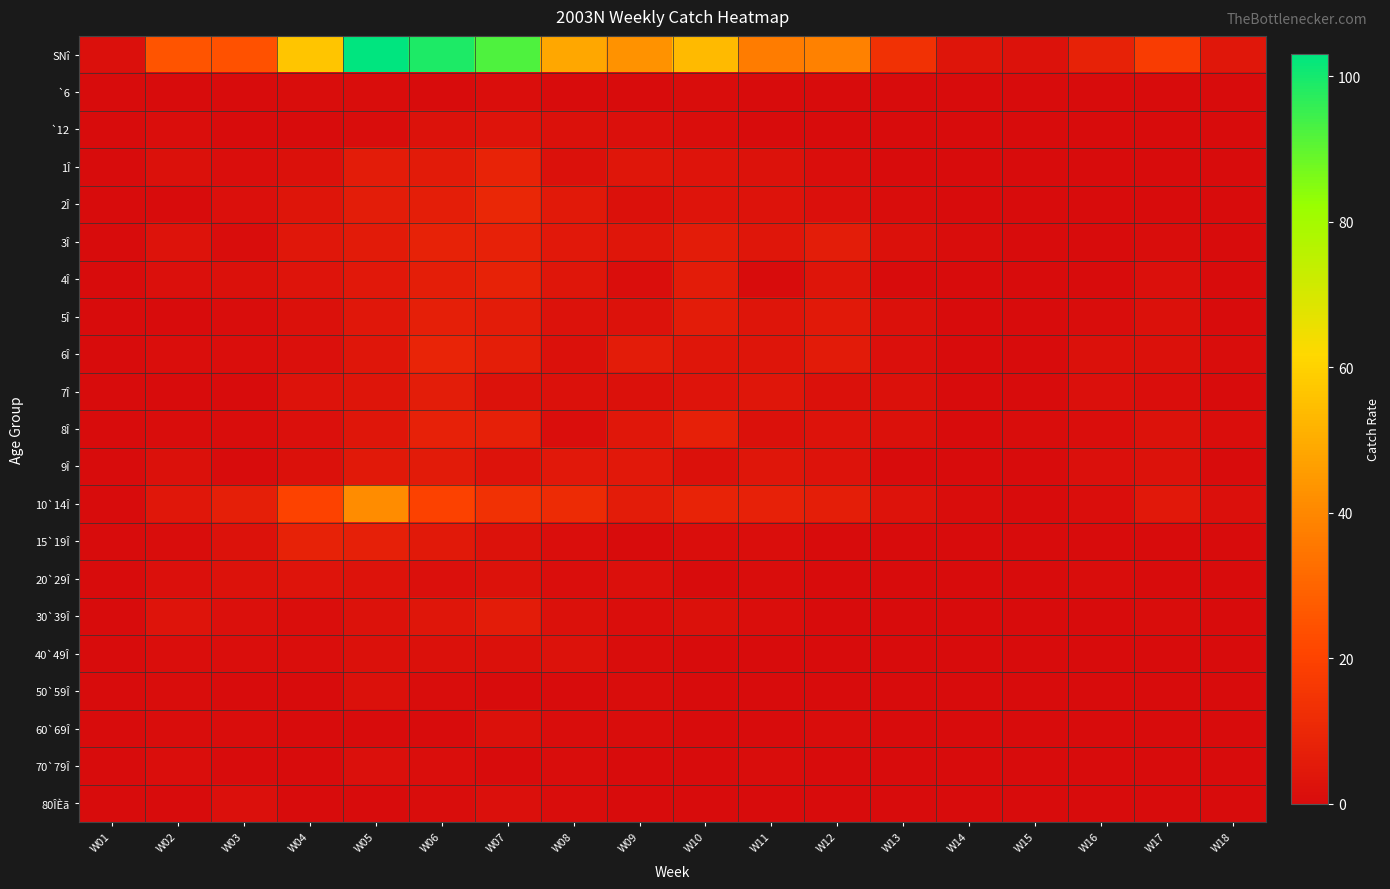

At which category is the sum across all series the highest?

W05